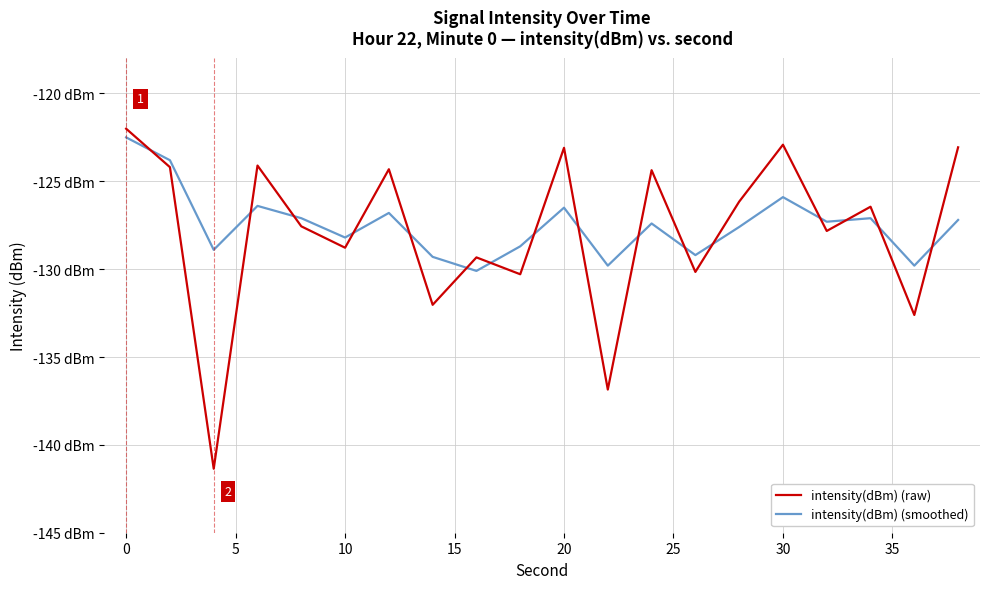

Does the chart have visible grid lines?

Yes